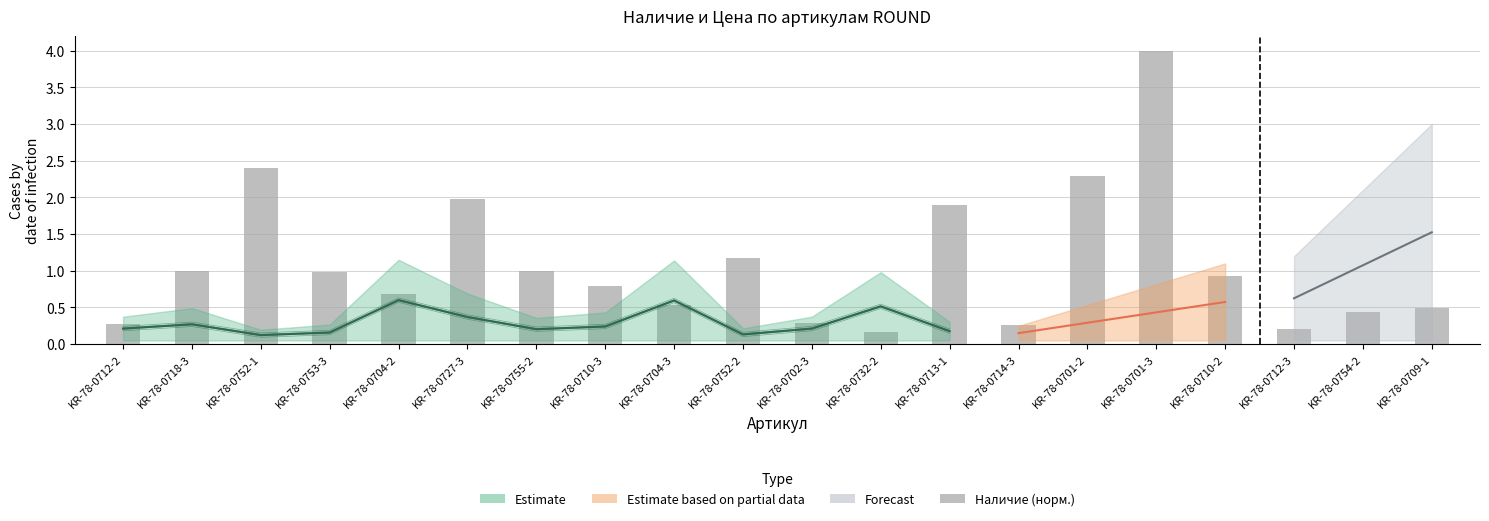

The value at KR-78-0710-3 is 0.8. True or false?

True